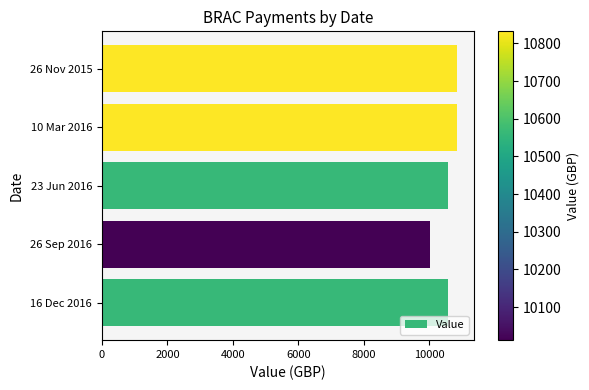

How many bars are there in total?

5